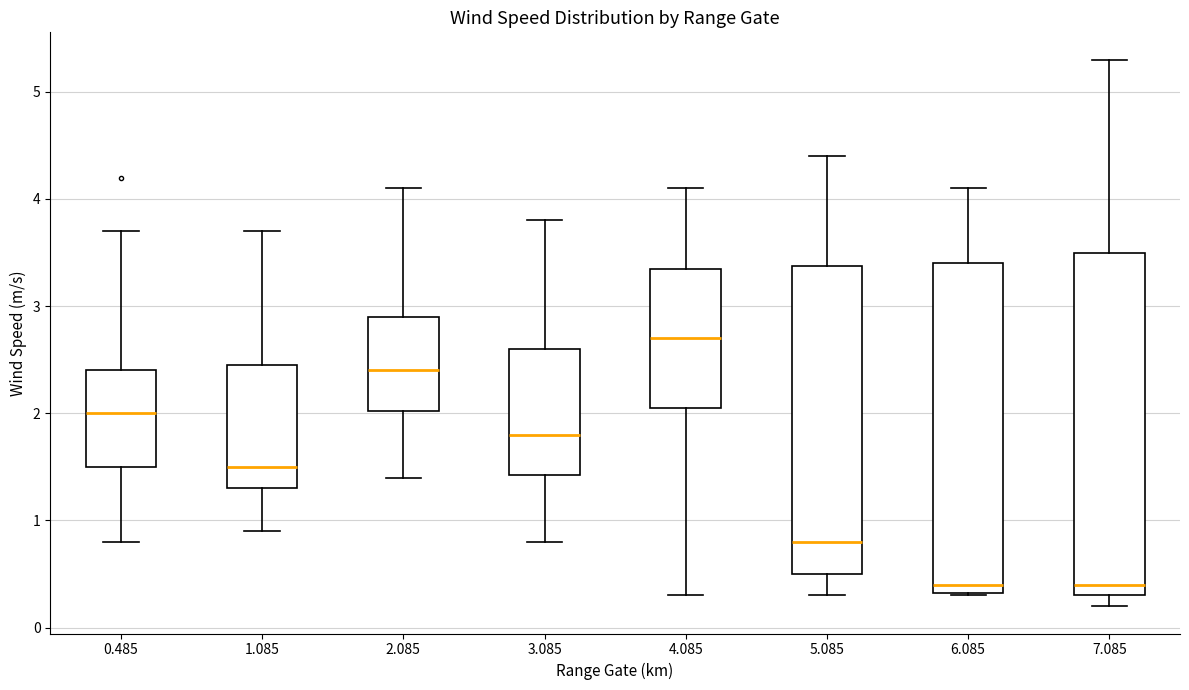

Which box is the tallest, from its lower edge to its upper edge?

7.085